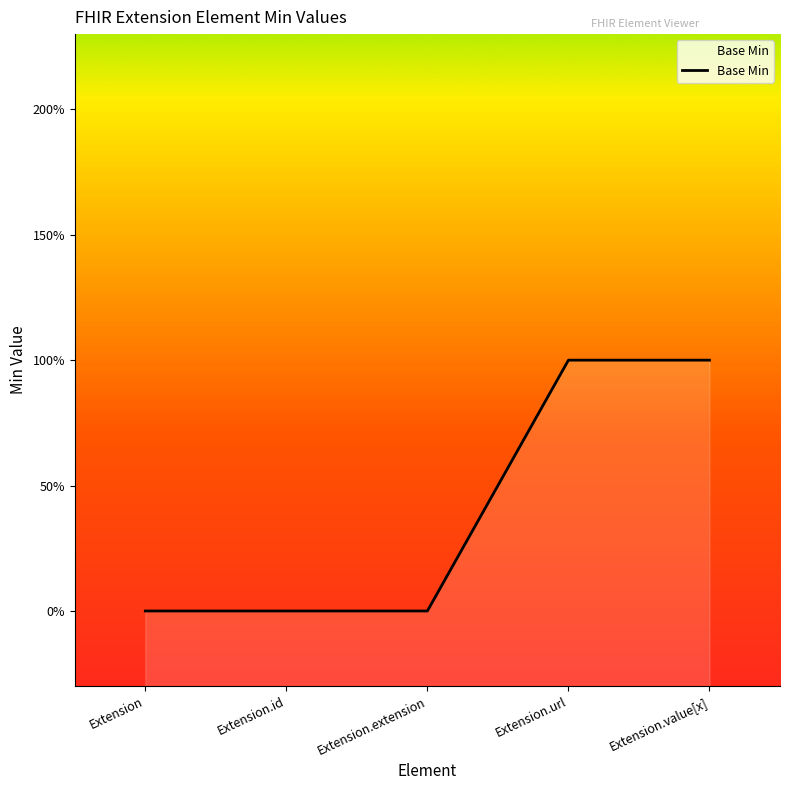

What is the change in value from Extension to Extension.url?

+1